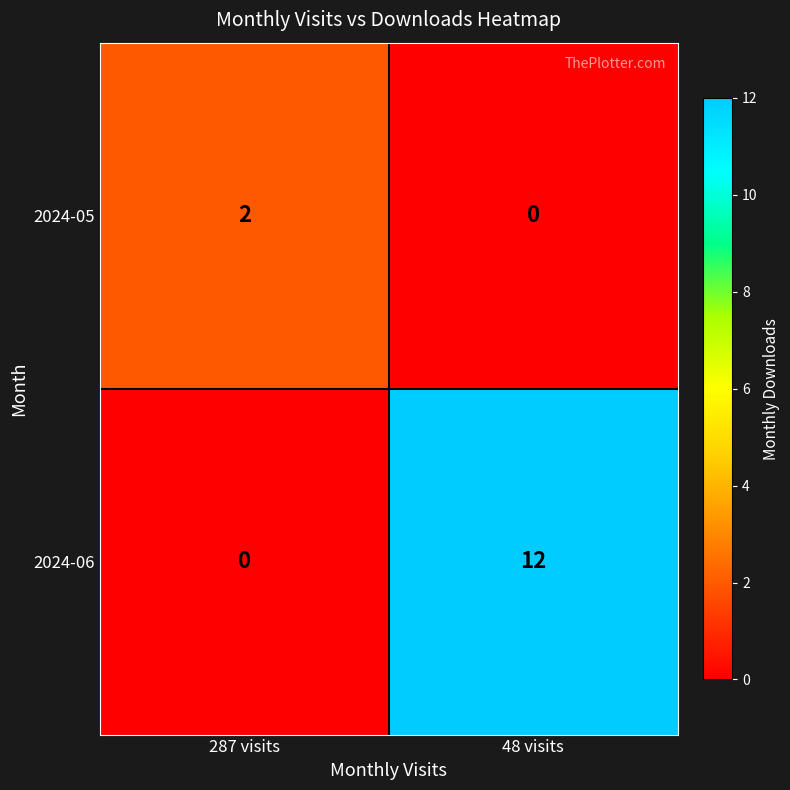

Count the number of data series in this chart.

2